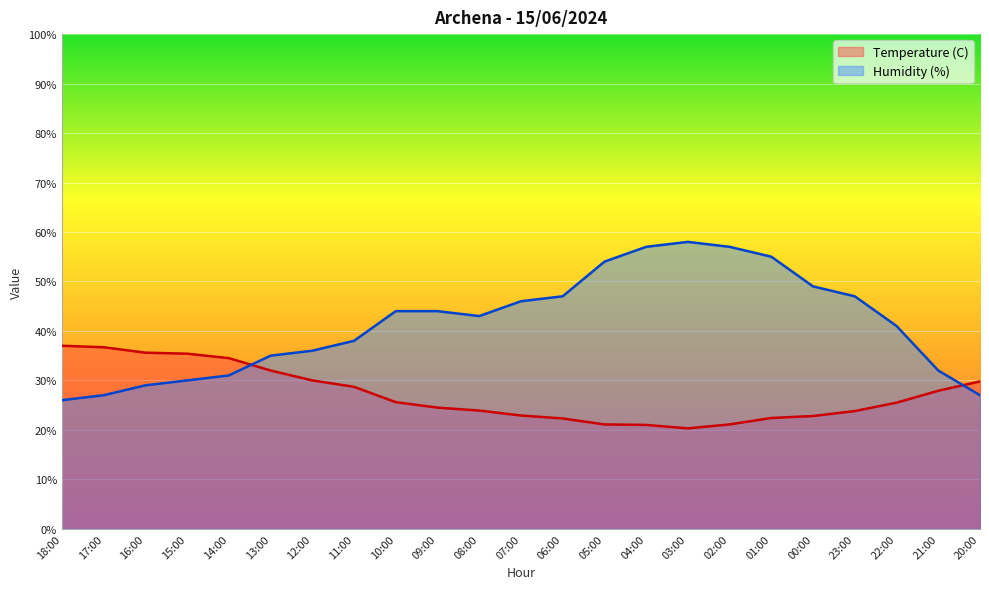

At which label does Humidity (%) reach its minimum?

18:00